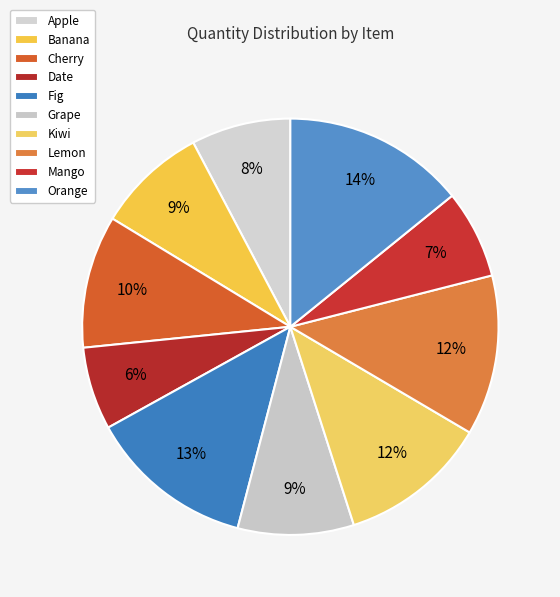

Which category has the biggest portion of the pie?

Orange